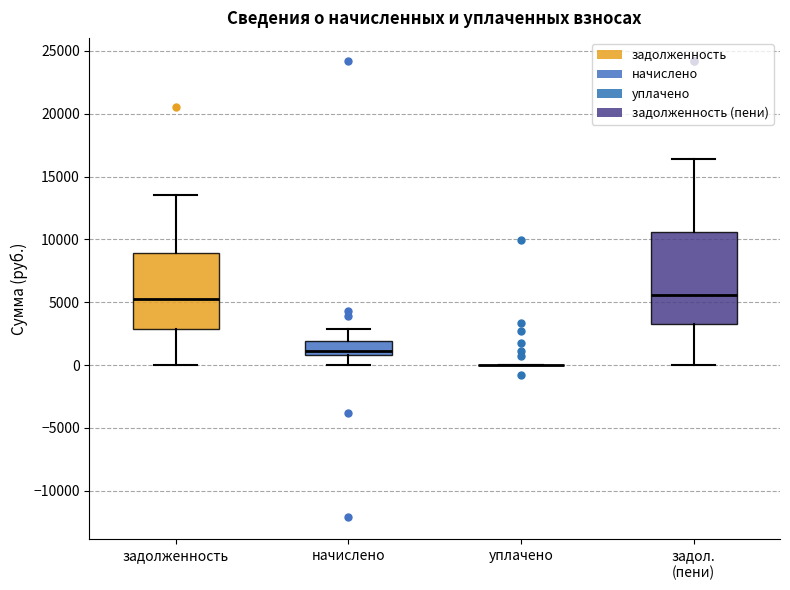

Reading left to right, read every box against the y-axis: the position of its median line, the range the box covers, and the ends of its whiskers. The values are not printed on the chart, so give them approximately, as read against the axis.

задолженность: median 5500, box 3000 to 9000, whiskers 0 to 13500
начислено: median 1000 (just above the box's lower edge), box 1000 to 2000, whiskers 0 to 3000
уплачено: box collapsed to a line at 0, whiskers 0 to 0
задол. (пени): median 5500, box 3500 to 10500, whiskers 0 to 16500